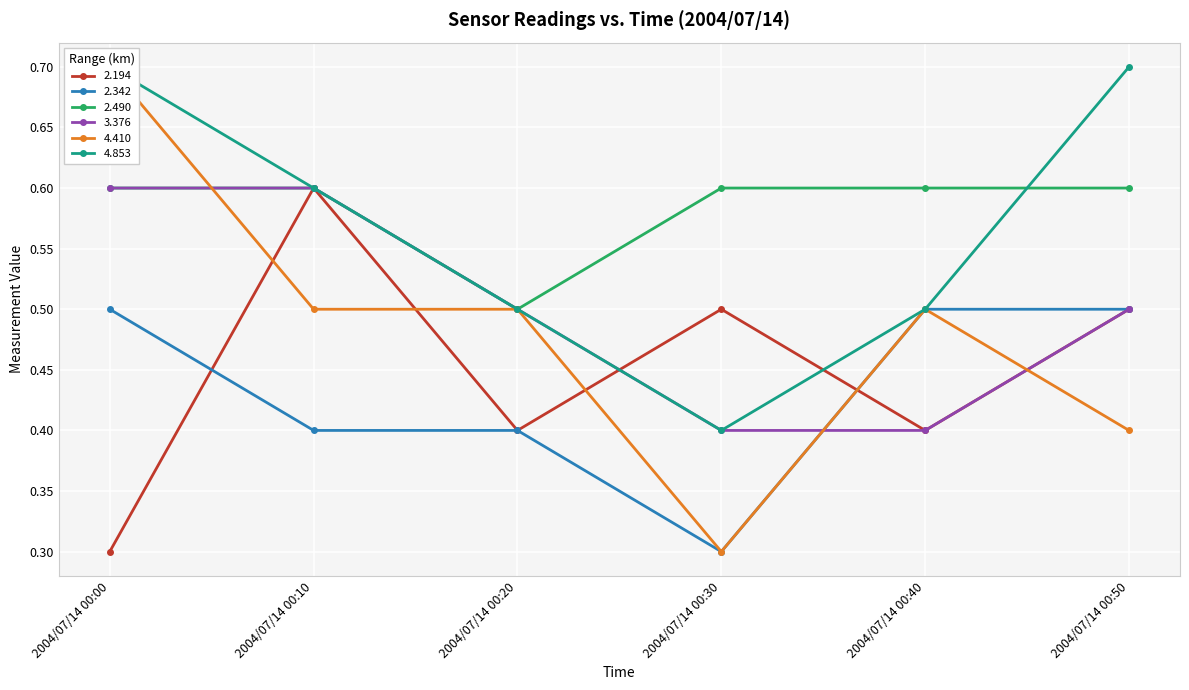

What is the lowest value of the 2.490 series?

0.5